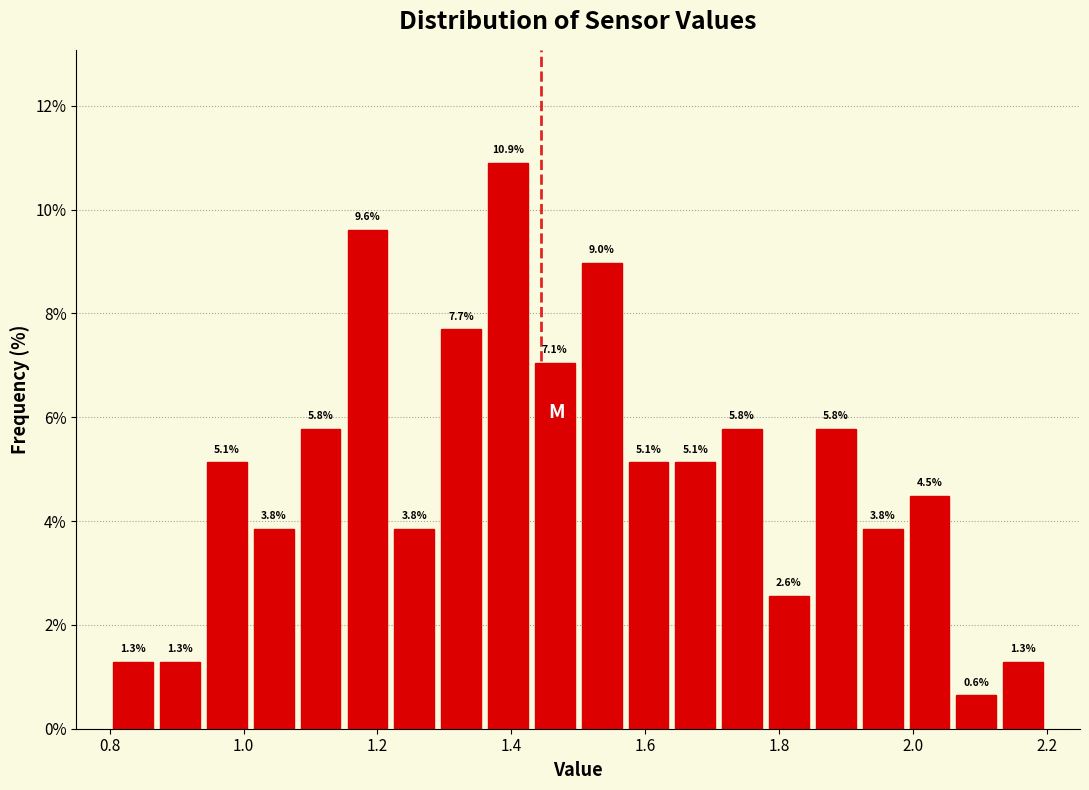

Read against the x-axis, roughly where is the centre of the tallest bar?

1.40